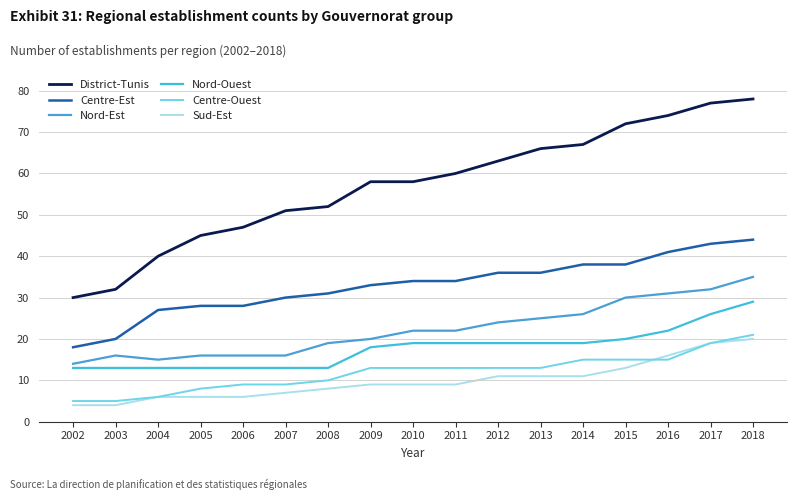

Reading left to right, what are all the values shown in this chart?

District-Tunis: 30	32	40	45	47	51	52	58	58	60	63	66	67	72	74	77	78
Centre-Est: 18	20	27	28	28	30	31	33	34	34	36	36	38	38	41	43	44
Nord-Est: 14	16	15	16	16	16	19	20	22	22	24	25	26	30	31	32	35
Nord-Ouest: 13	13	13	13	13	13	13	18	19	19	19	19	19	20	22	26	29
Centre-Ouest: 5	5	6	8	9	9	10	13	13	13	13	13	15	15	15	19	21
Sud-Est: 4	4	6	6	6	7	8	9	9	9	11	11	11	13	16	19	20